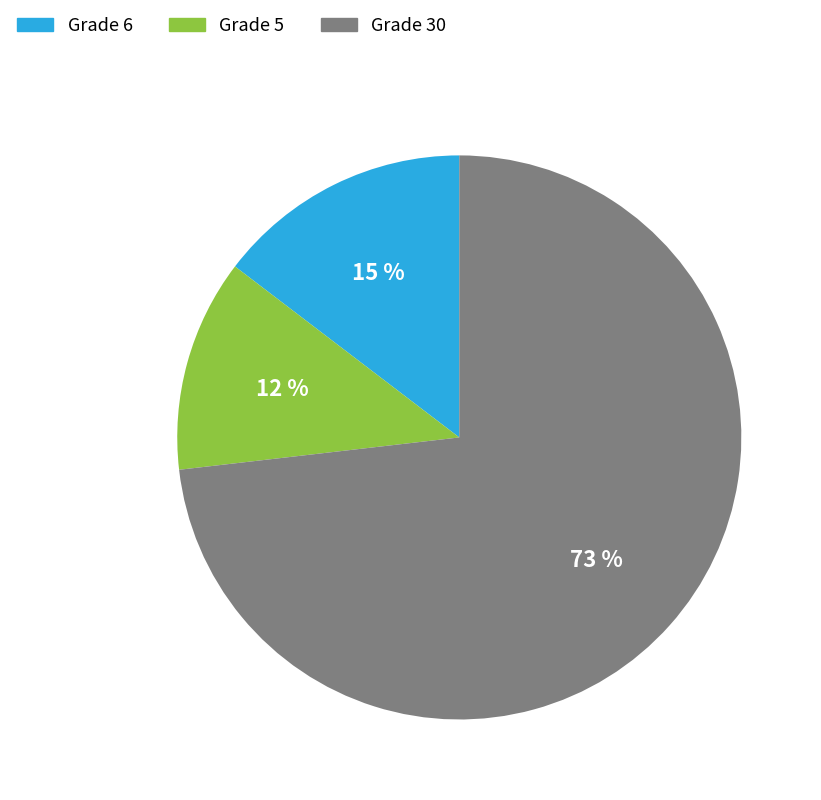

To the nearest percent, what is the average slice percentage?

33%